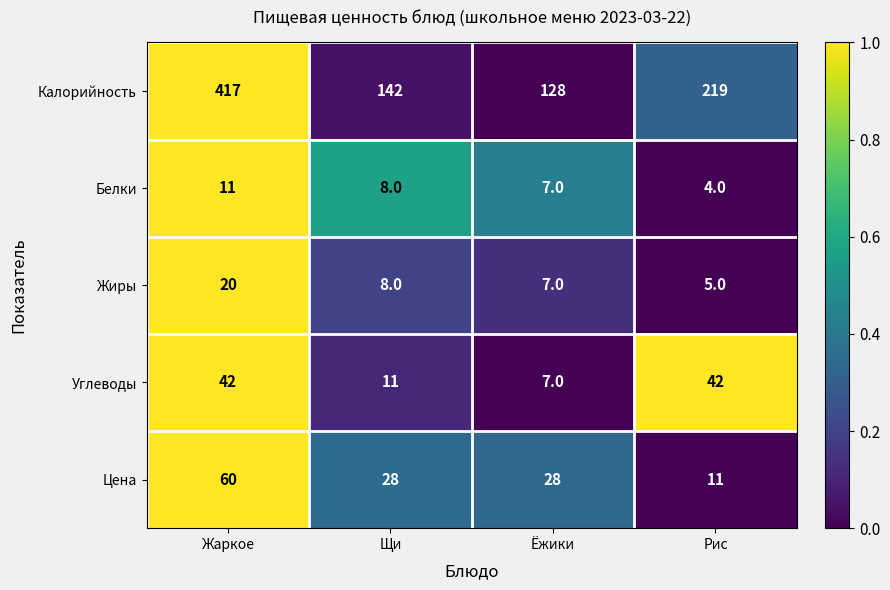

Which label corresponds to the smallest value in the chart?

Рис